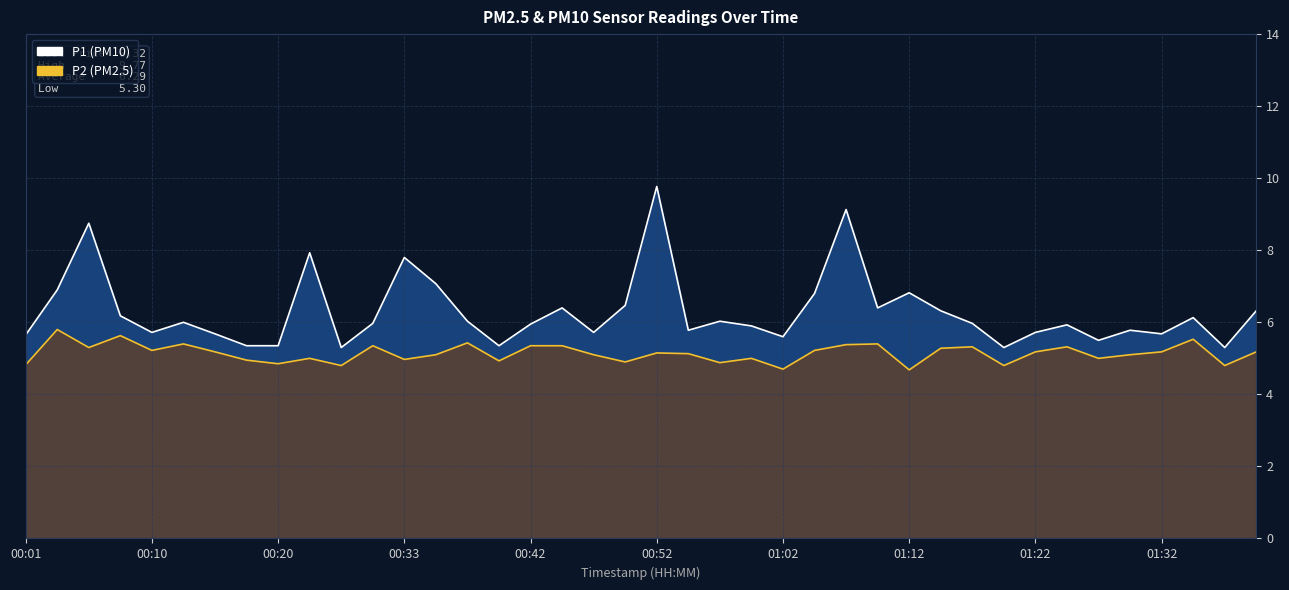

At how many categories does at least one series exceed 5?

40